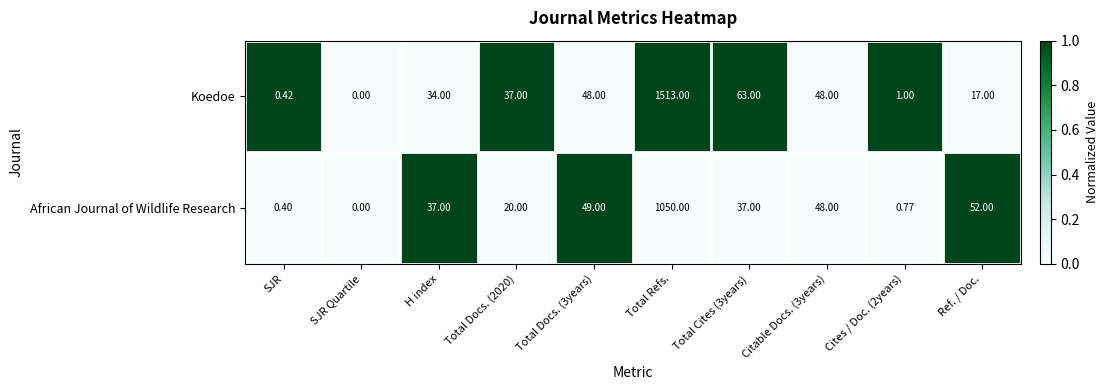

How many series are shown in this chart?

2